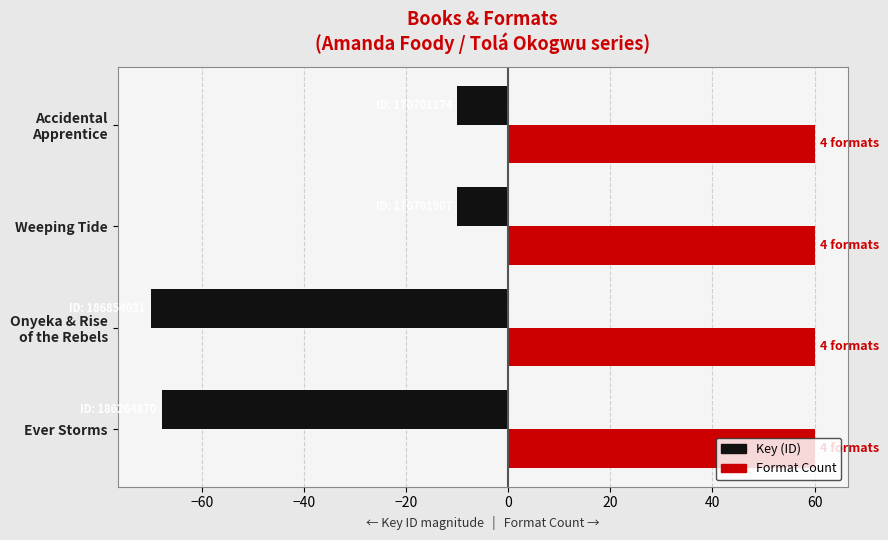

Is it true that Format Count equals 23.0 at Ever Storms?

False